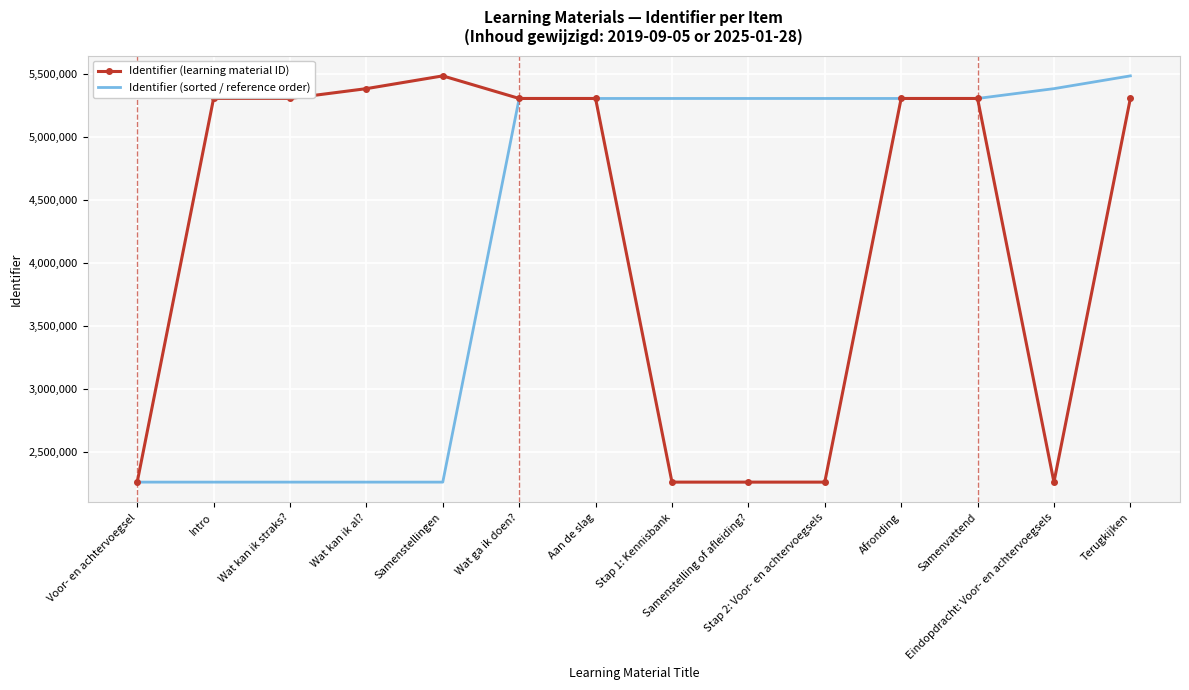

What is the minimum value shown in the chart?

2260534